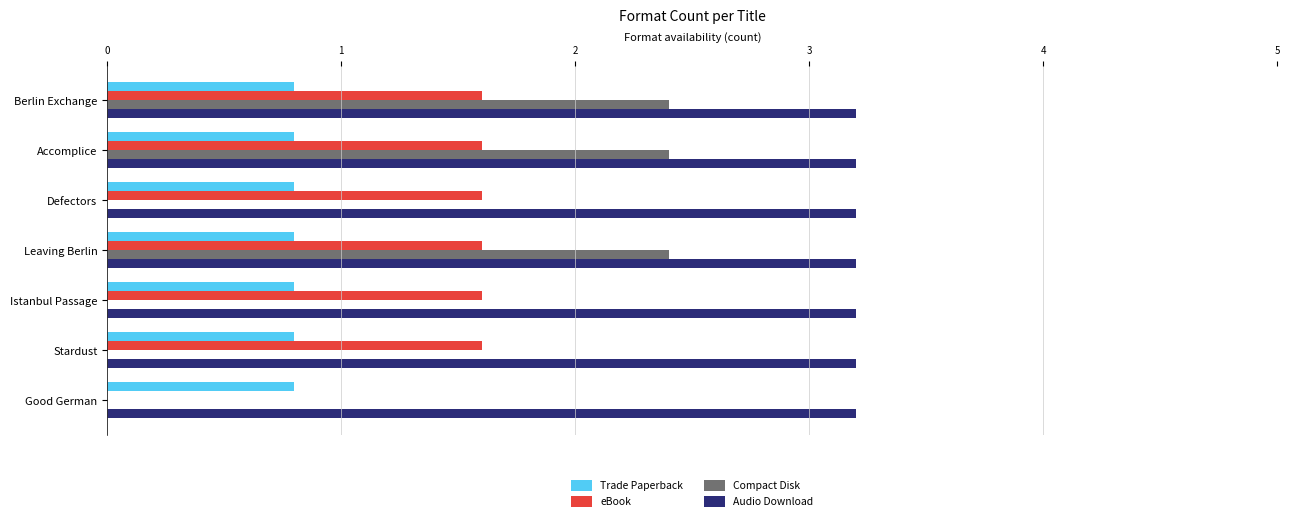

Which series changed the most between Berlin Exchange and Istanbul Passage?

Compact Disk